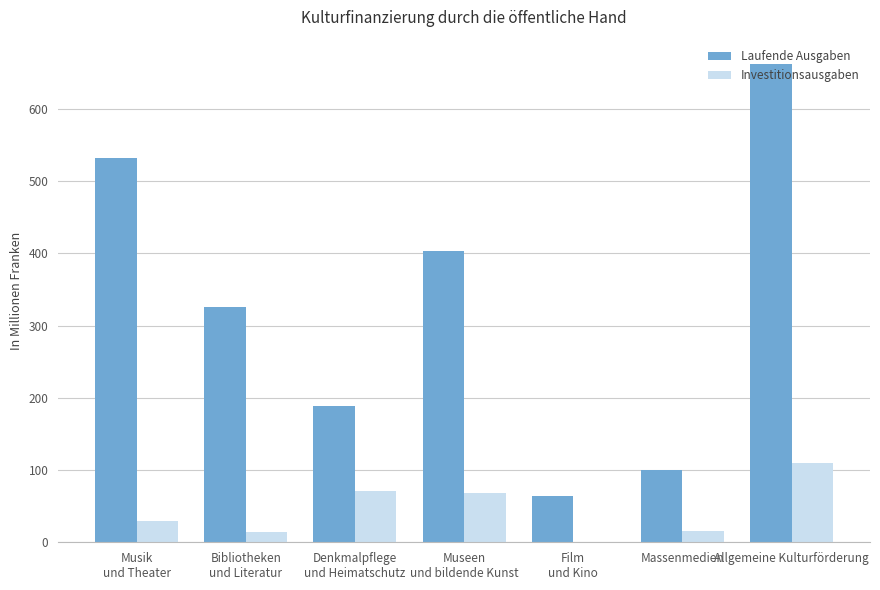

What is the sum of all Investitionsausgaben values?

309.0